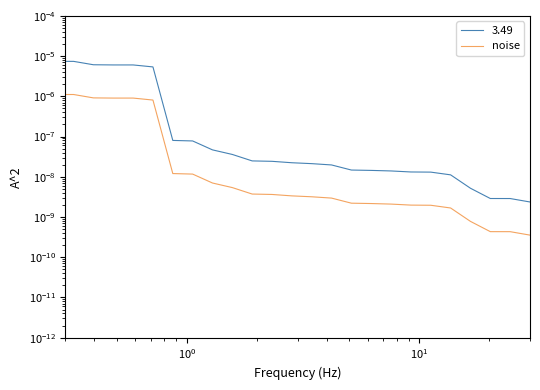

The value at 17 is 0.0. True or false?

False